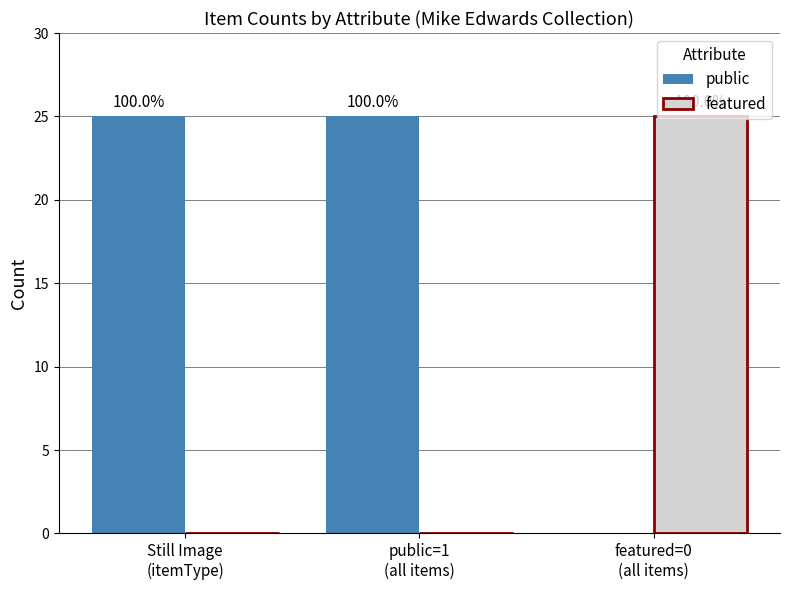

Reading left to right, list all the values displayed in this chart.

public: 25	25	0
featured: 0	0	25